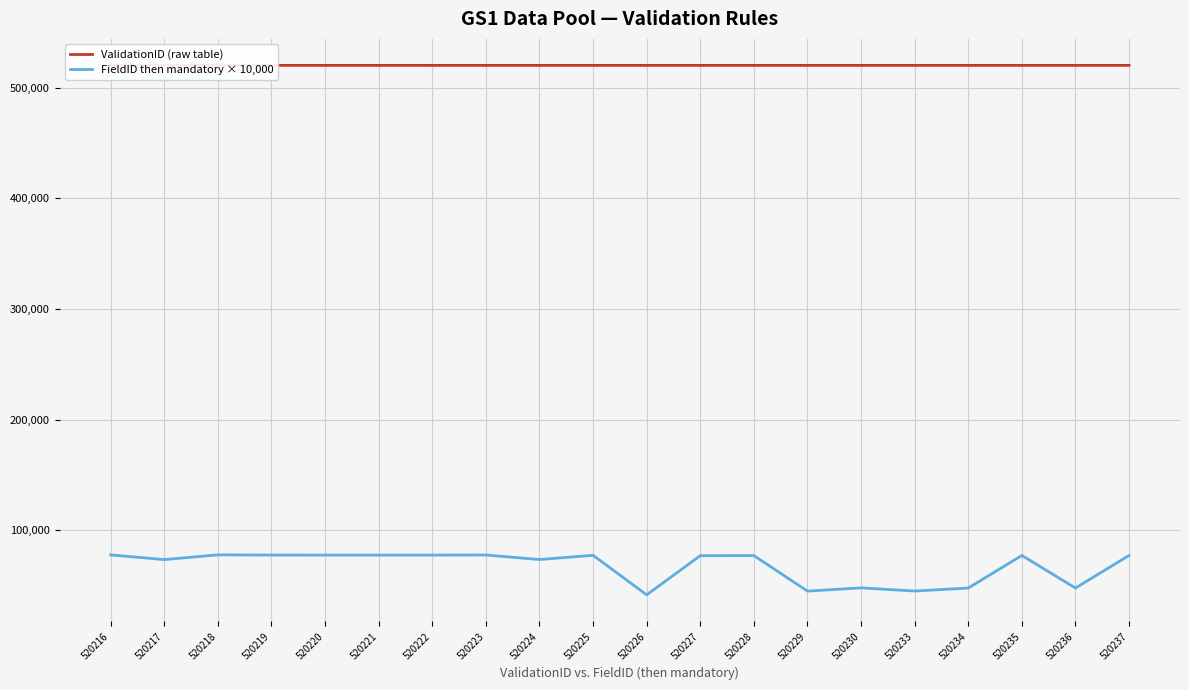

What is the total value across all series at 520228?

597308.0